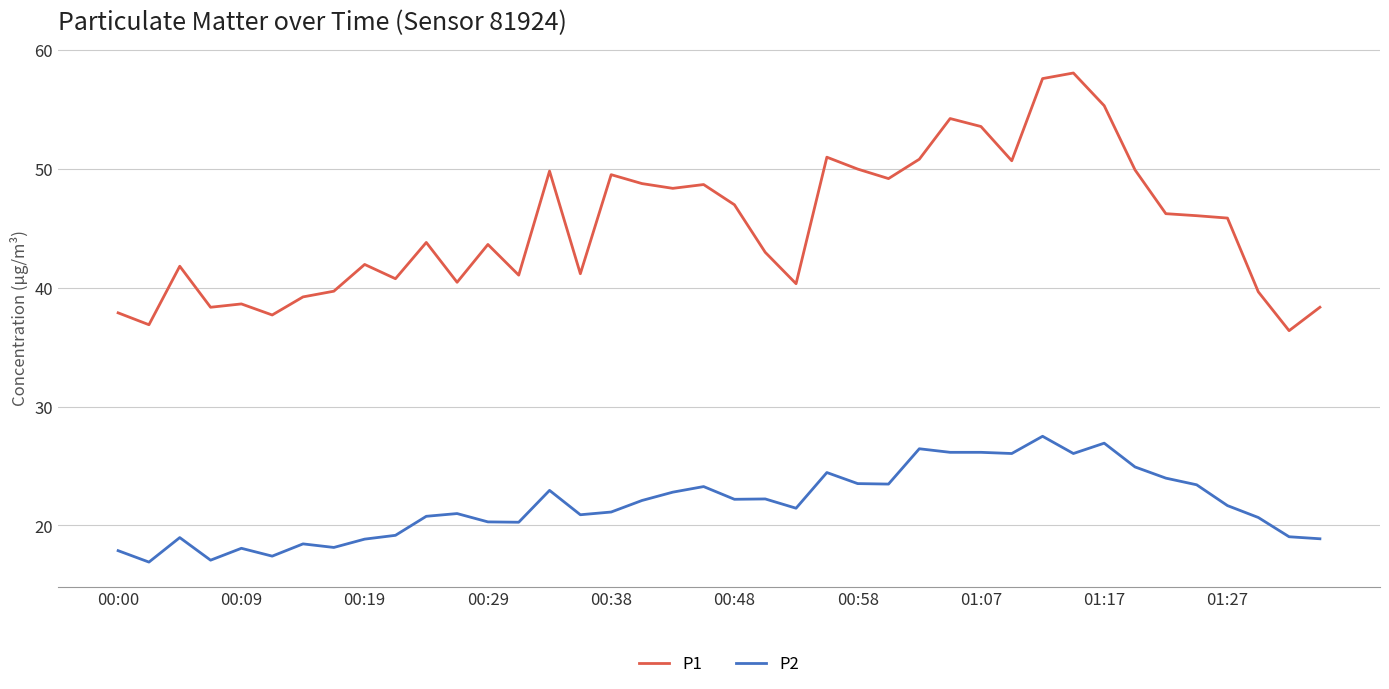

Does the chart have visible grid lines?

Yes